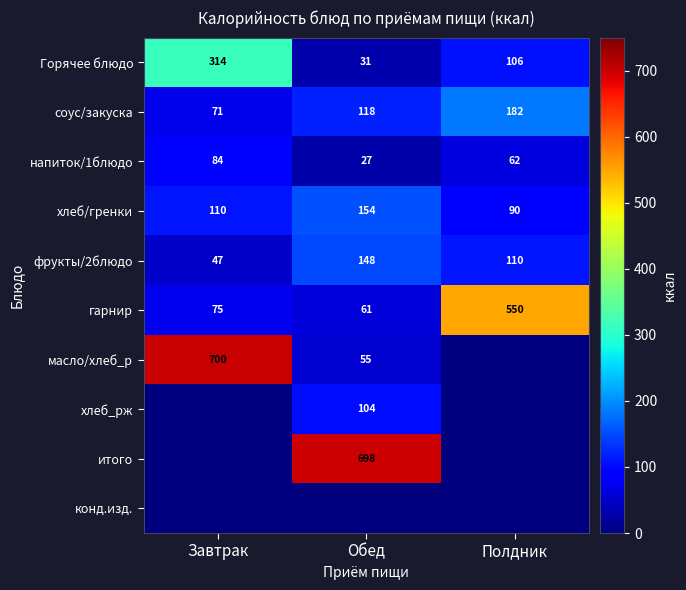

Is the value of Горячее блюдо at Полдник greater than the value of фрукты/2блюдо at Обед?

No